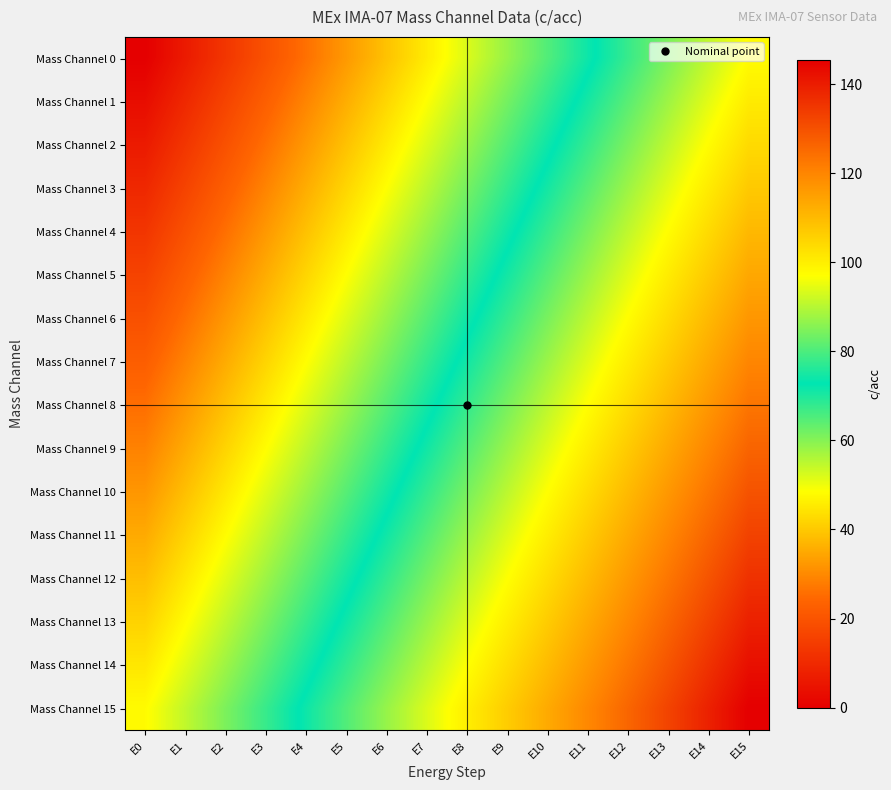

How many series are shown in this chart?

16